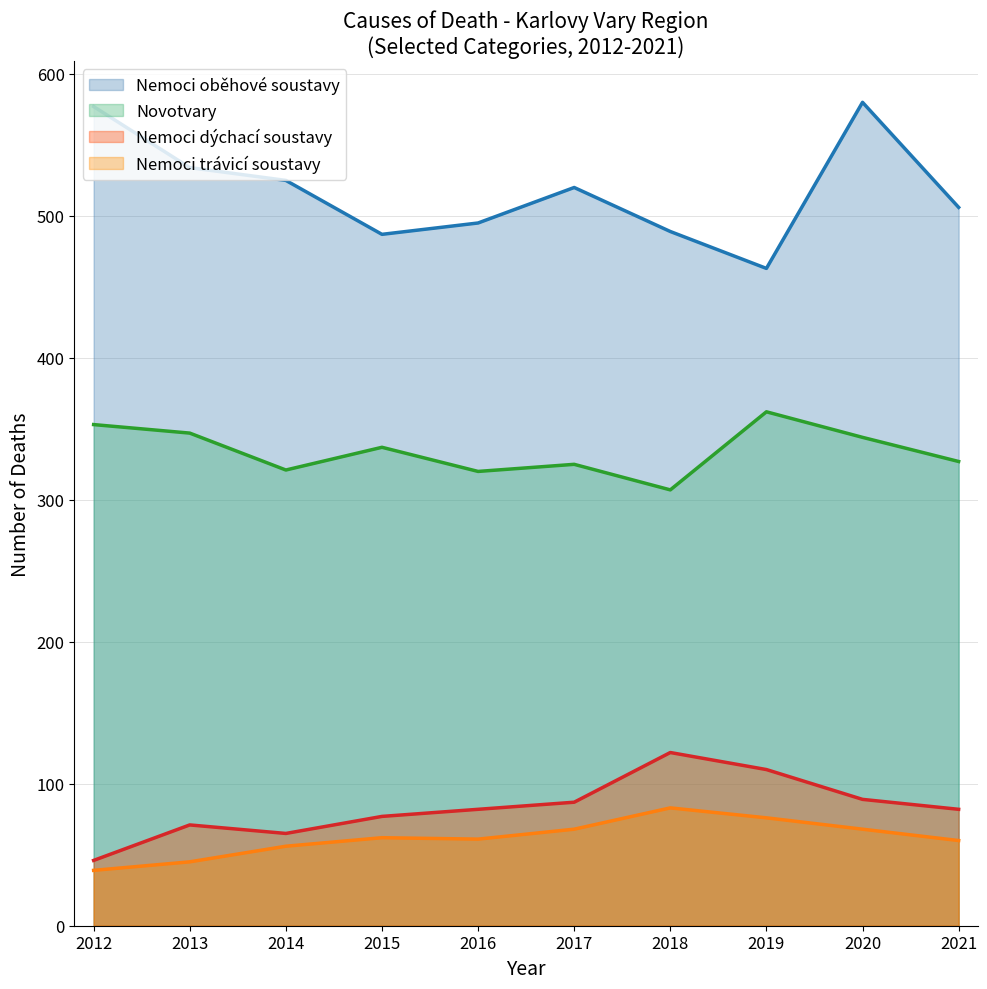

Reading left to right, transcribe all the data shown in this chart.

Nemoci oběhové soustavy: 2012=577	2013=534	2014=525	2015=487	2016=495	2017=520	2018=489	2019=463	2020=580	2021=506
Novotvary: 2012=353	2013=347	2014=321	2015=337	2016=320	2017=325	2018=307	2019=362	2020=344	2021=327
Nemoci dýchací soustavy: 2012=46	2013=71	2014=65	2015=77	2016=82	2017=87	2018=122	2019=110	2020=89	2021=82
Nemoci trávicí soustavy: 2012=39	2013=45	2014=56	2015=62	2016=61	2017=68	2018=83	2019=76	2020=68	2021=60